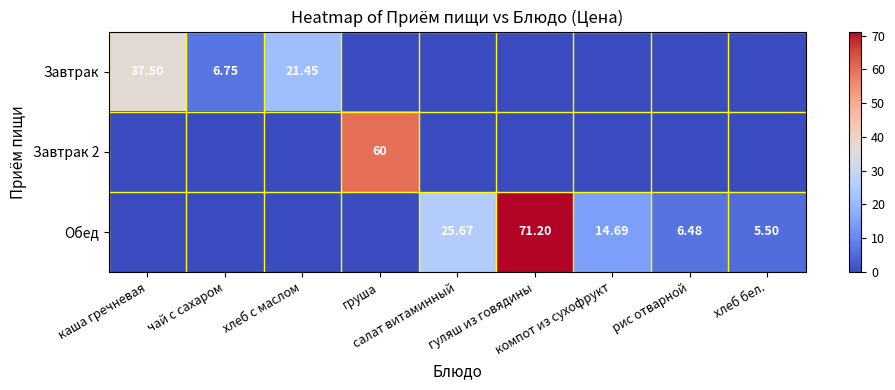

Which category has the lowest value in the Обед series?

каша гречневая